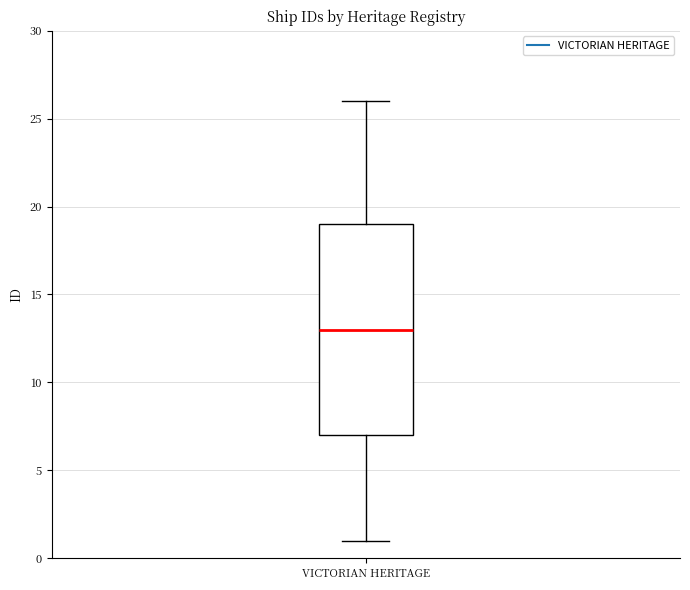

Transcribe this box plot: give where the median line is, the range the box spans, and where the two whiskers end, as read against the y-axis. The values are not printed on the chart, so give them approximately, as read against the axis.

median 13, box 7 to 19, whiskers 1 to 26